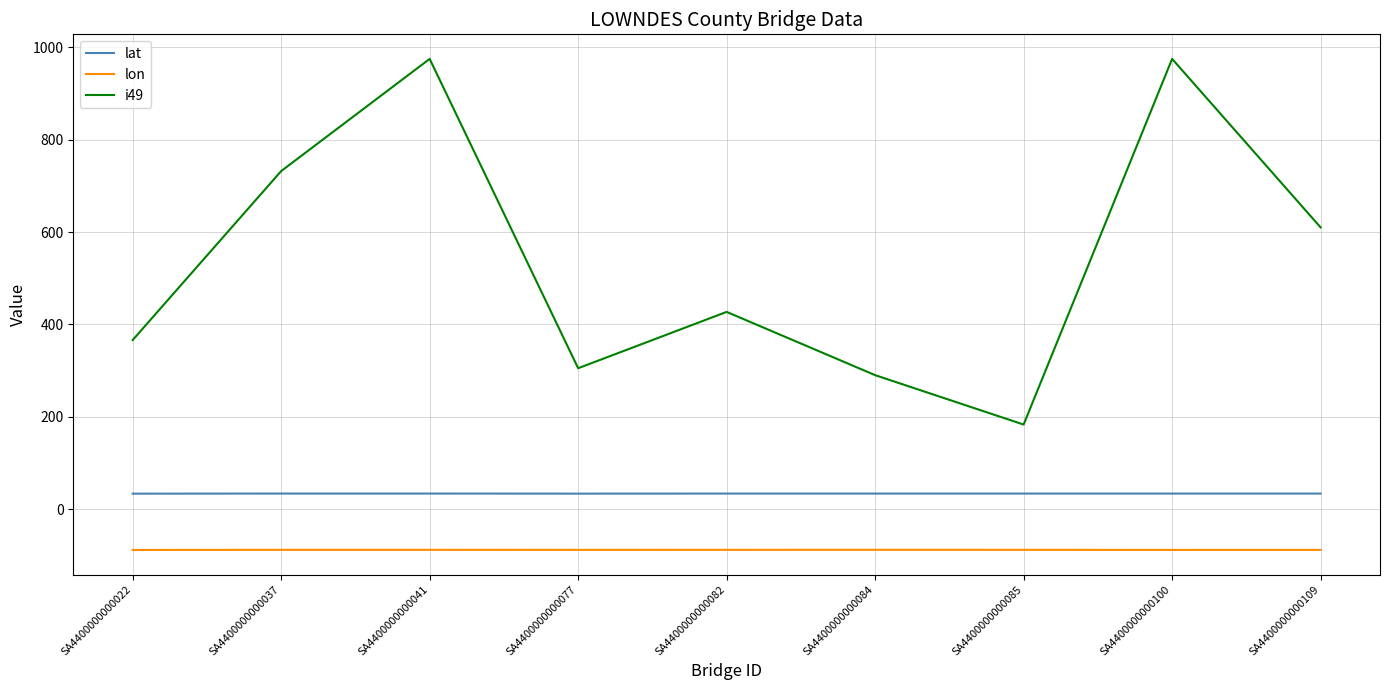

How many lines are shown in the chart?

3